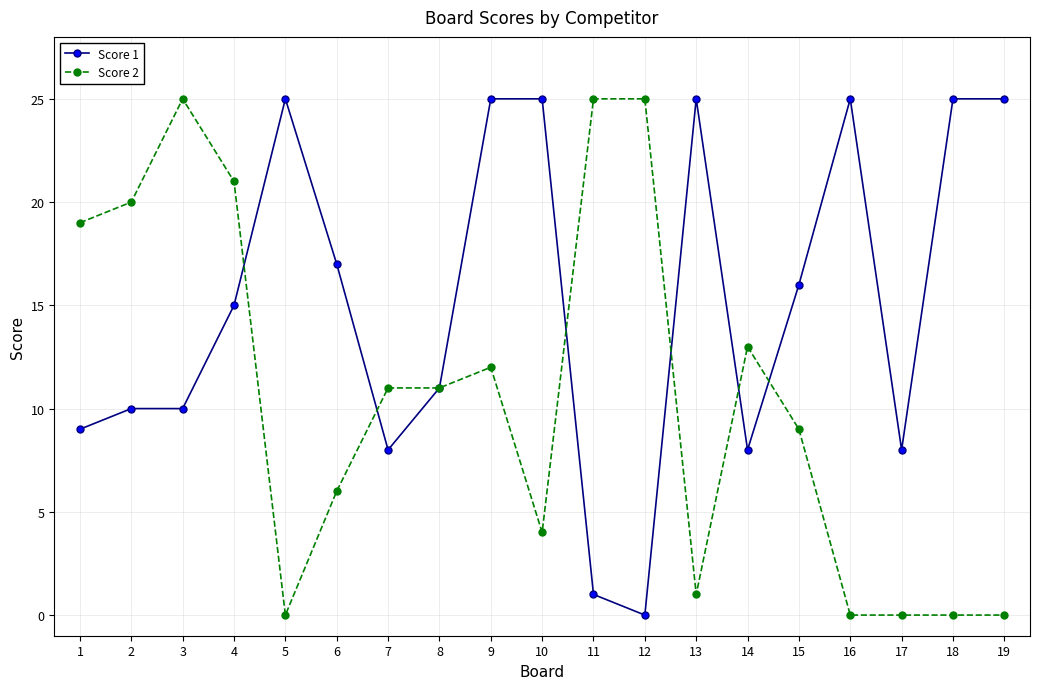

Which series ends up on top after the final intersection of Score 2 and Score 1?

Score 1